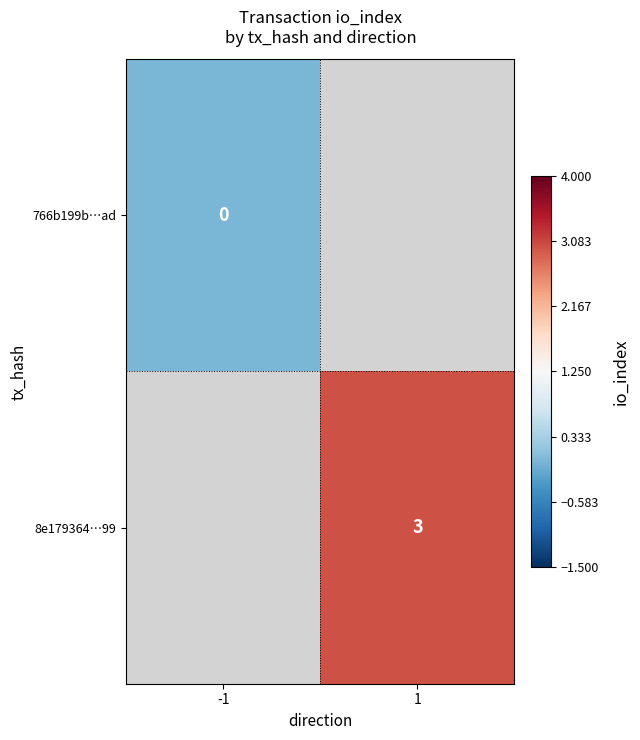

The 8e179364…99 series shows 3 at 1. True or false?

True